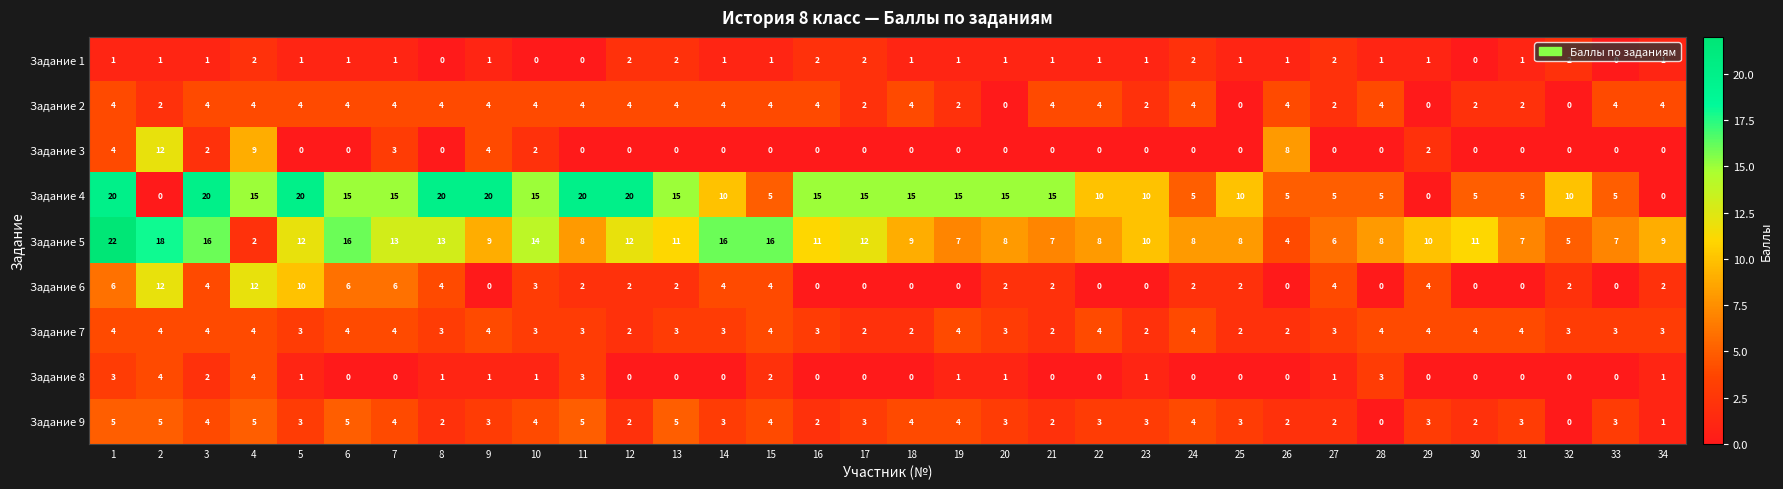

At which label does Задание 5 reach its minimum?

4